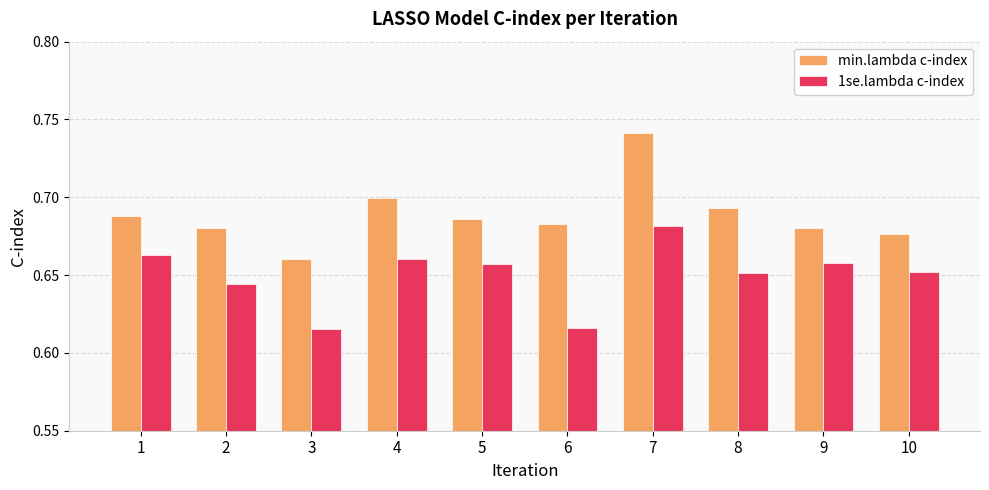

Rank the series by their average value, from highest to lowest.

min.lambda c-index, 1se.lambda c-index